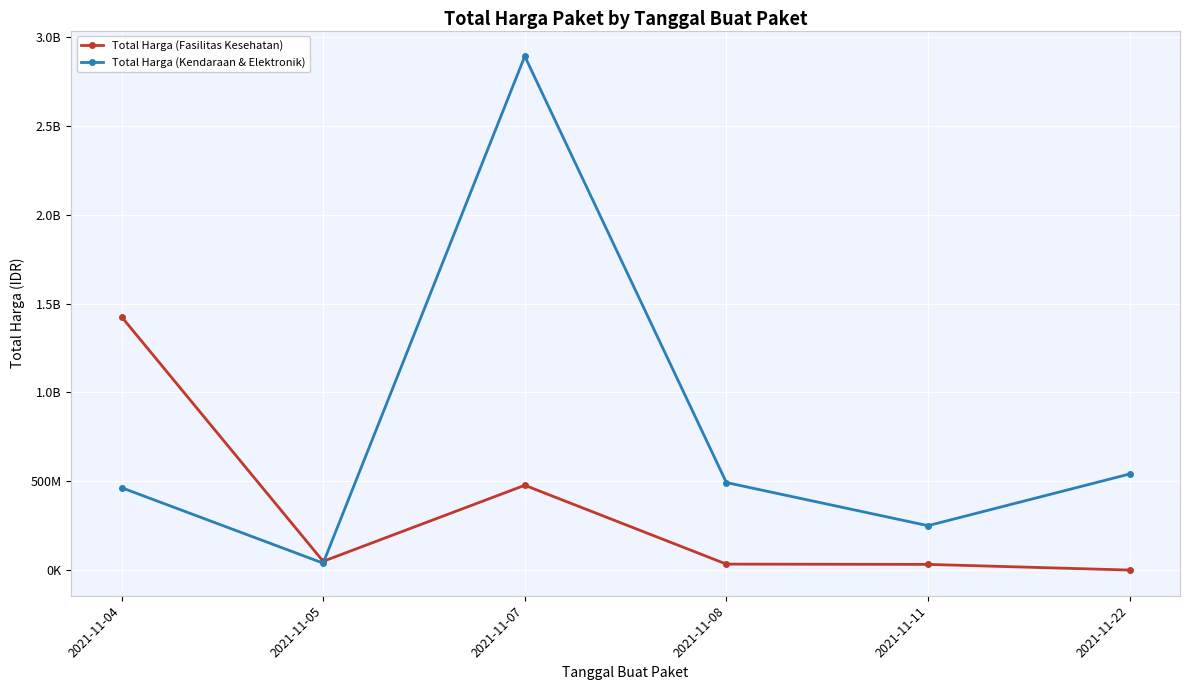

True or false: Total Harga (Kendaraan & Elektronik) and Total Harga (Fasilitas Kesehatan) intersect in this chart.

True